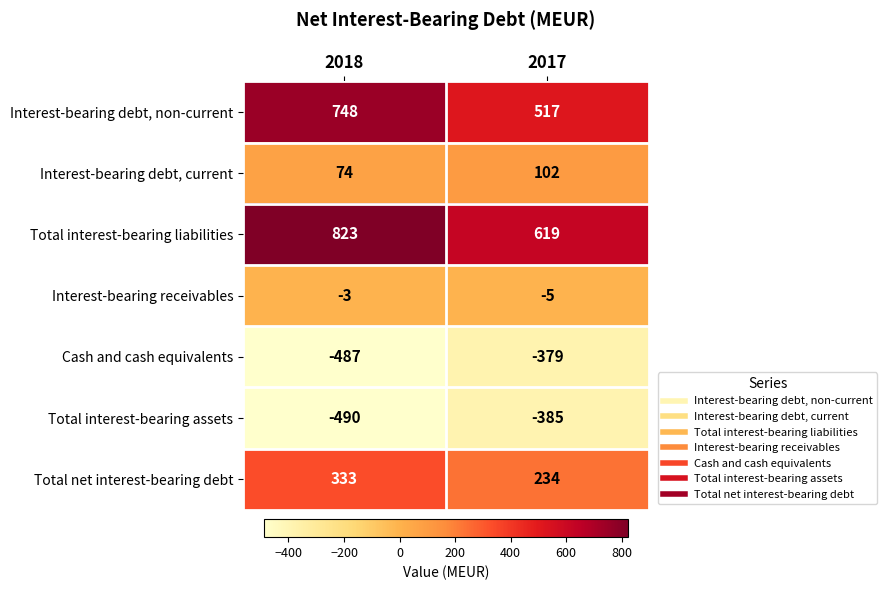

Reading right to left, transcribe all the data shown in this chart.

Interest-bearing debt, non-current: 517	748
Interest-bearing debt, current: 102	74
Total interest-bearing liabilities: 619	823
Interest-bearing receivables: -5	-3
Cash and cash equivalents: -379	-487
Total interest-bearing assets: -385	-490
Total net interest-bearing debt: 234	333